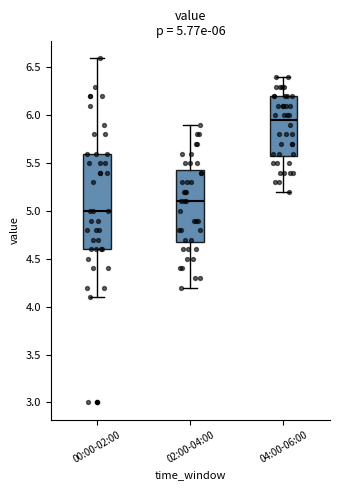

Which box's median line is the lowest?

00:00-02:00